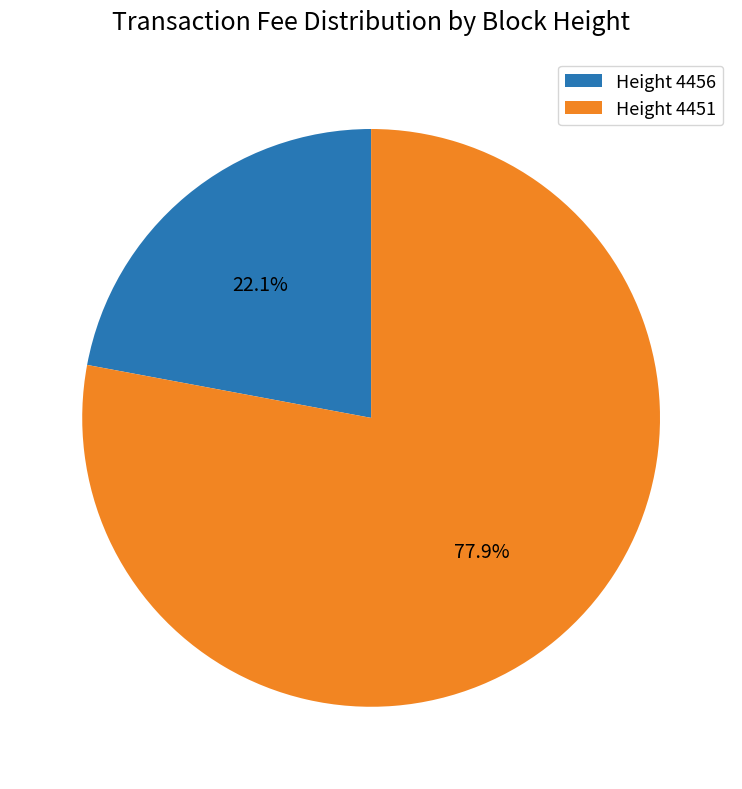

What is the total percentage of Height 4456 and Height 4451?

100.0%